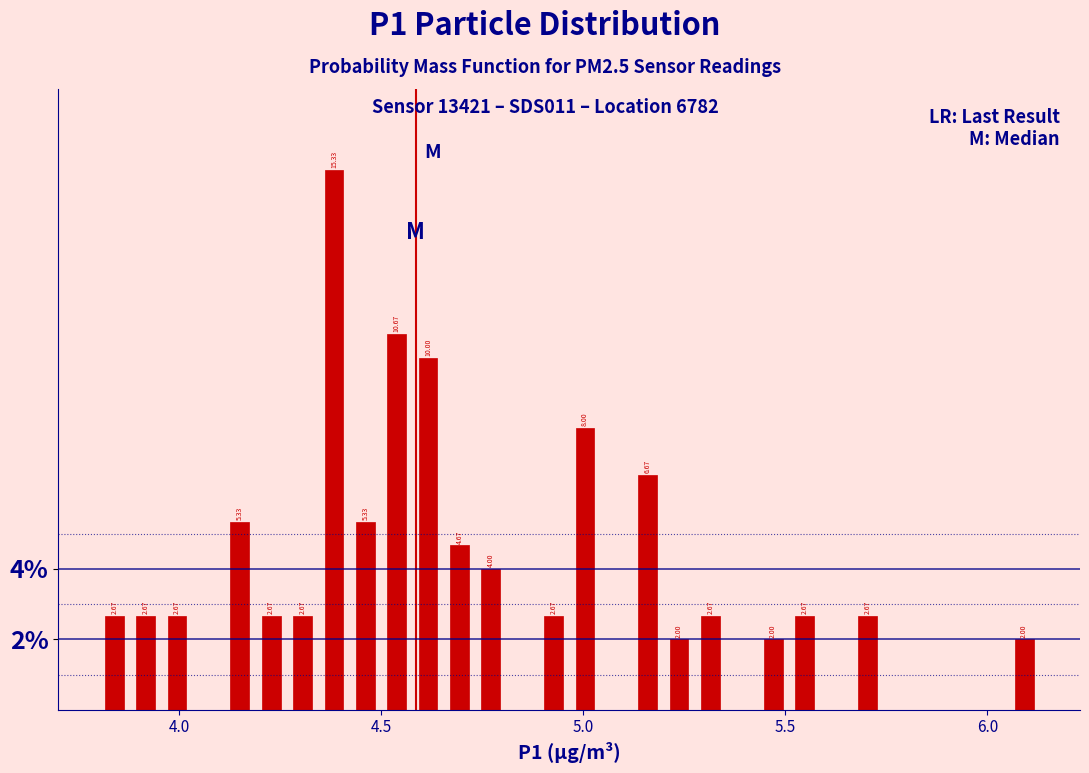

Read against the x-axis, roughly where is the centre of the tallest bar?

4.40